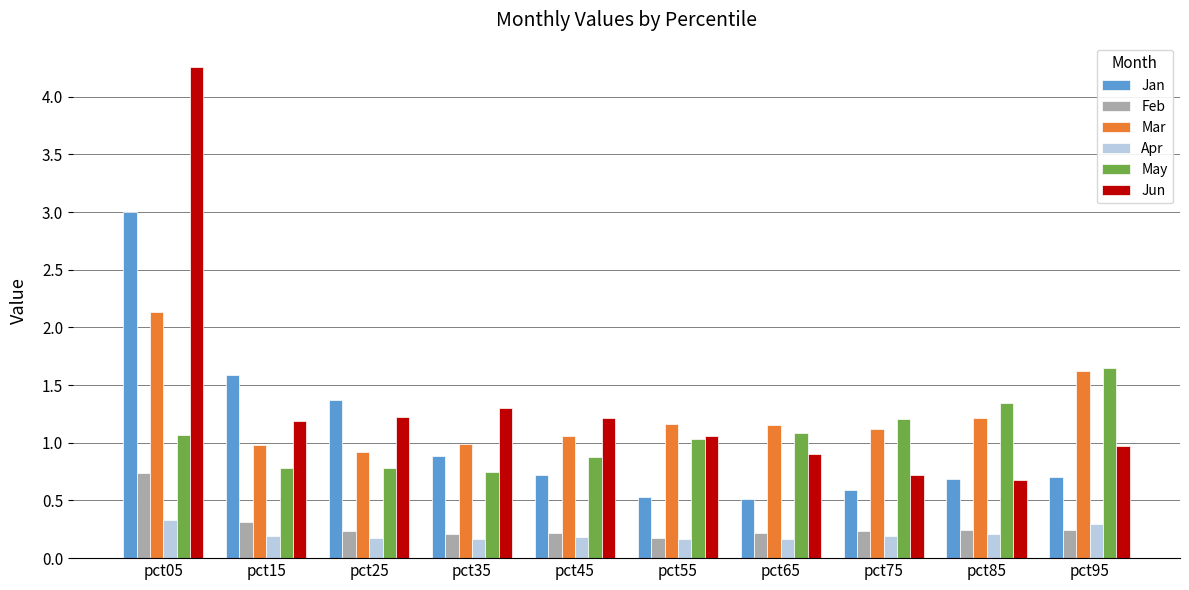

Count the Feb values in the range 0 to 1.

10